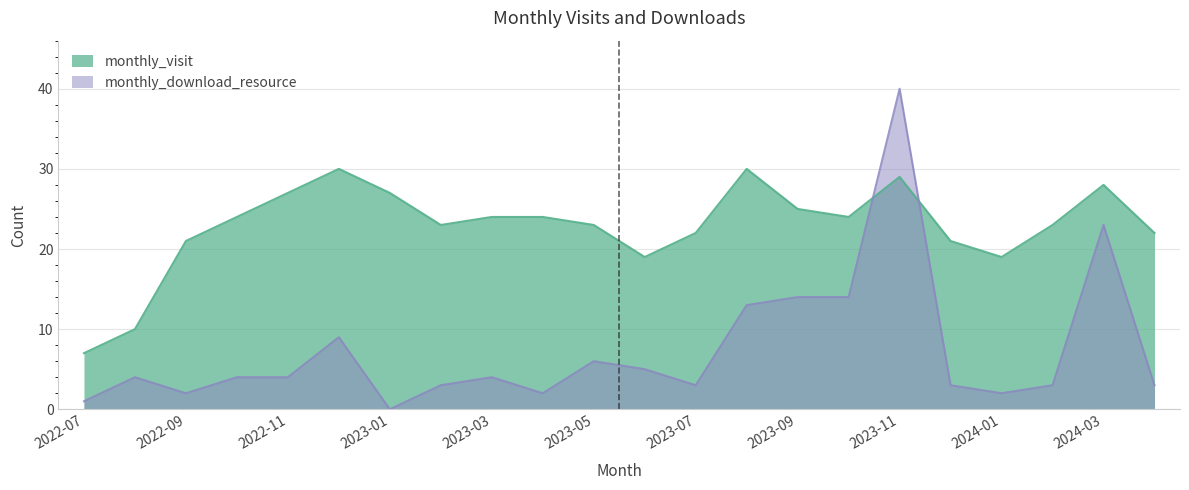

True or false: monthly_download_resource has a value of 19 at 2023-09.

False